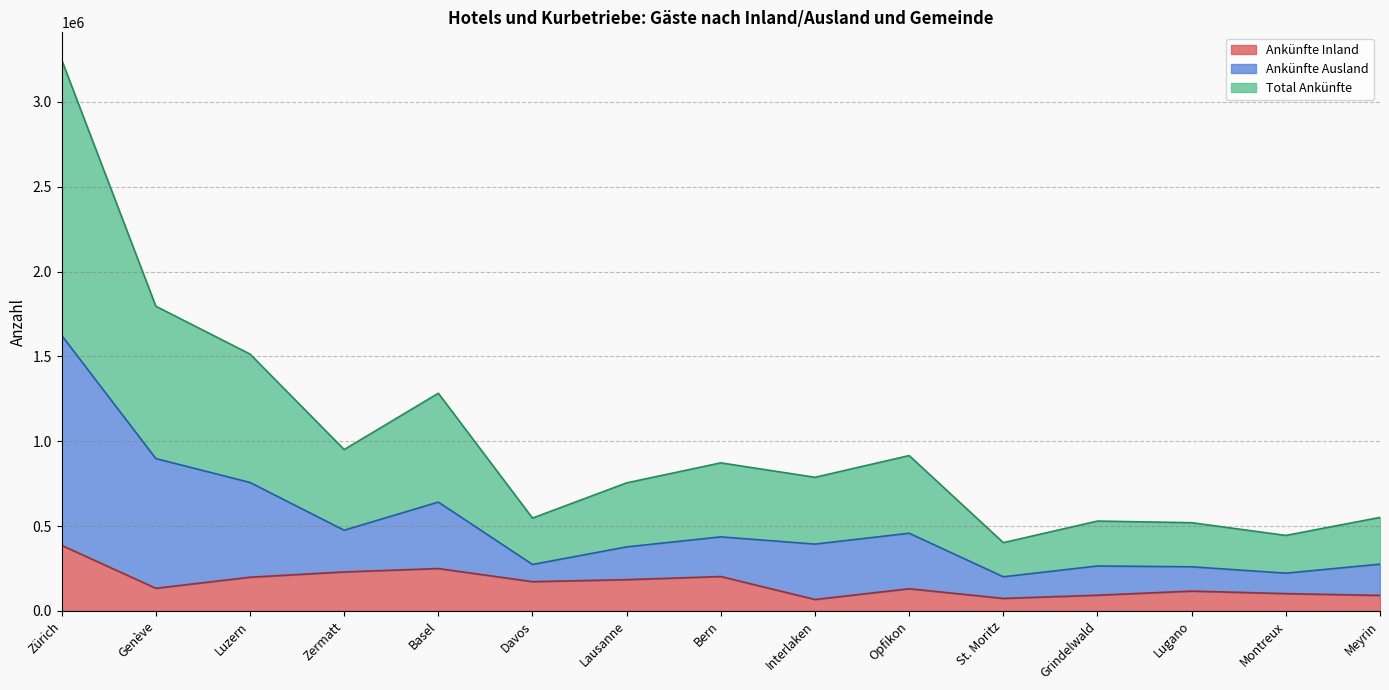

Reading left to right, list all the values displayed in this chart.

Ankünfte Inland: 386257	133237	198472	229630	249625	172209	184065	202507	67218	130505	73555	92400	116613	101739	91165
Ankünfte Ausland: 1623691	897729	756754	475373	641279	273454	377222	436197	393591	457661	201052	264656	259832	222312	275407
Total Ankünfte: 3247382	1795458	1513508	950746	1282558	546908	754444	872394	787182	915322	402104	529312	519664	444624	550814